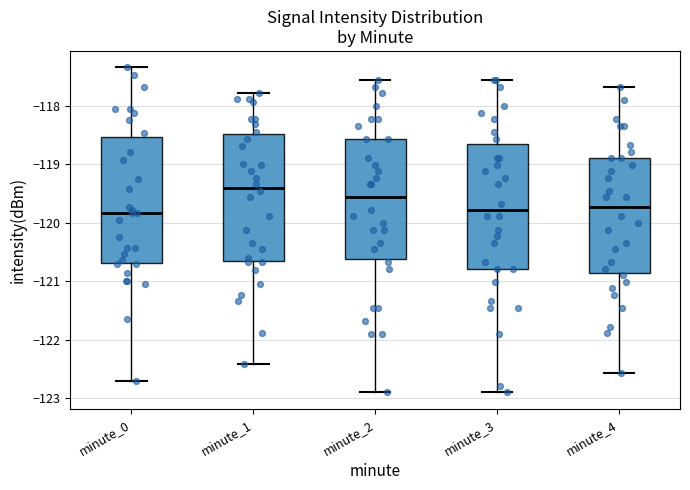

Where is the upper edge of the box for minute_4 on the y-axis? The values are not printed on the chart, so give them approximately, as read against the axis.

-118.9